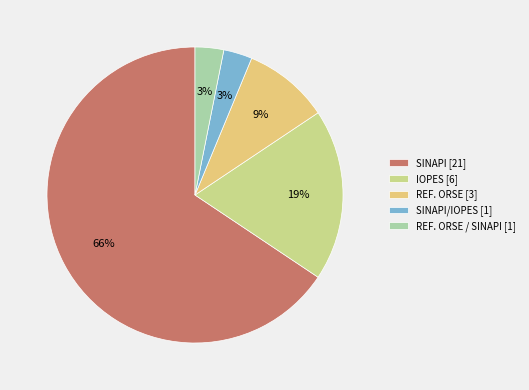

How many slices are in this pie chart?

5